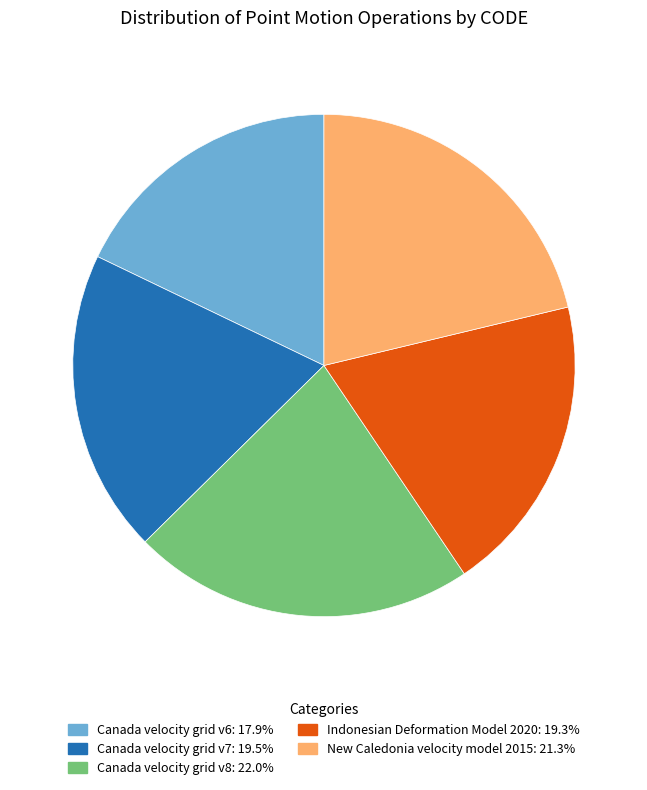

Between Canada velocity grid v7 and New Caledonia velocity model 2015, which is larger?

New Caledonia velocity model 2015